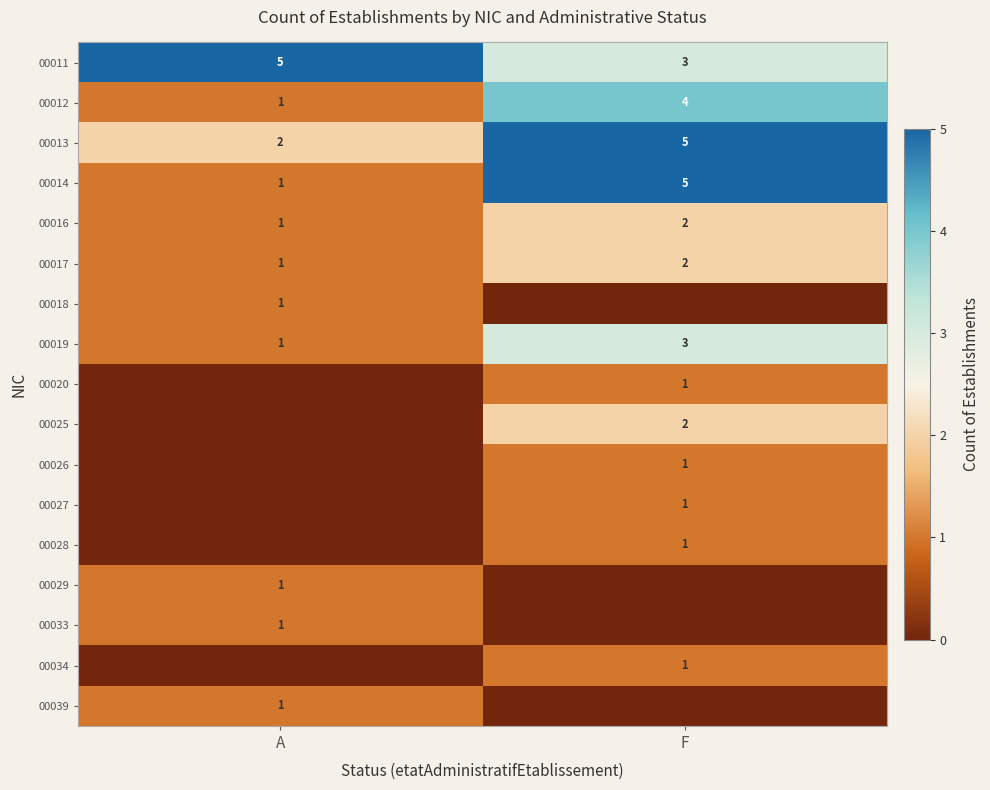

At which category is the sum across all series the highest?

F